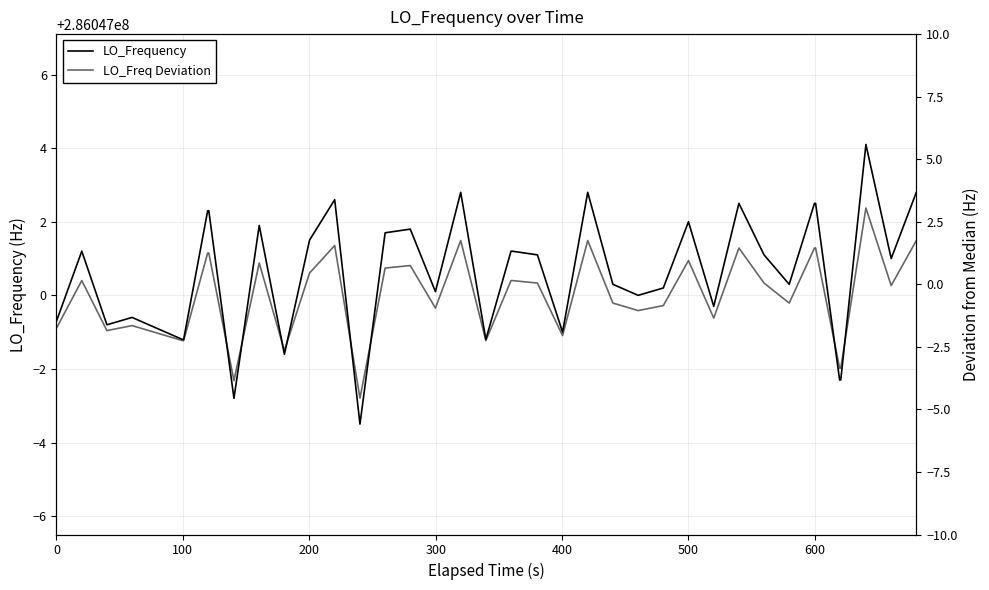

Rank the series at 500 from highest to lowest value.

LO_Frequency, LO_Freq Deviation